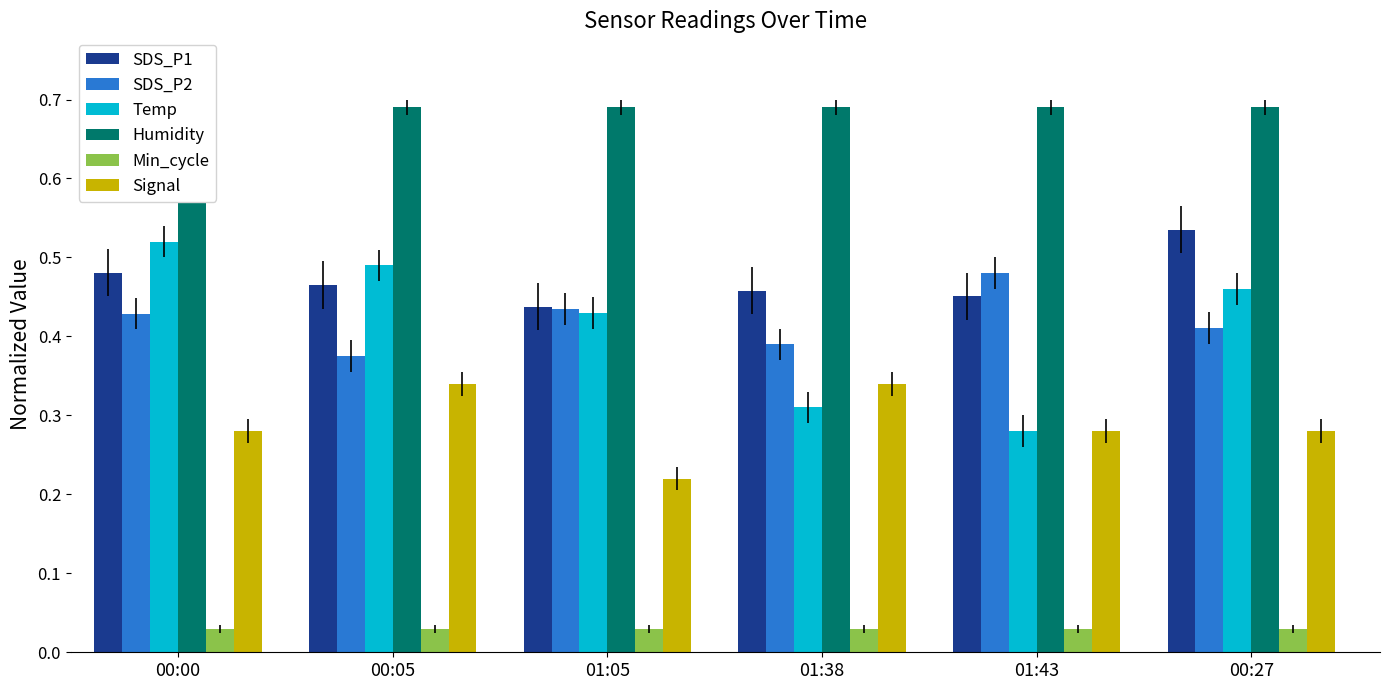

Which series has the largest total across all categories?

Humidity